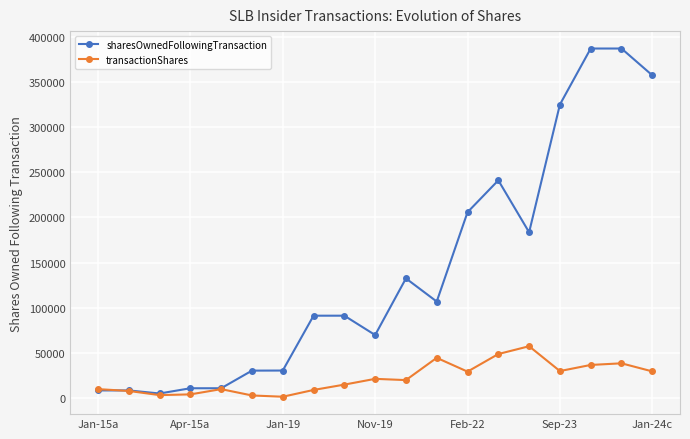

Rank the series by their average value, from highest to lowest.

sharesOwnedFollowingTransaction, transactionShares